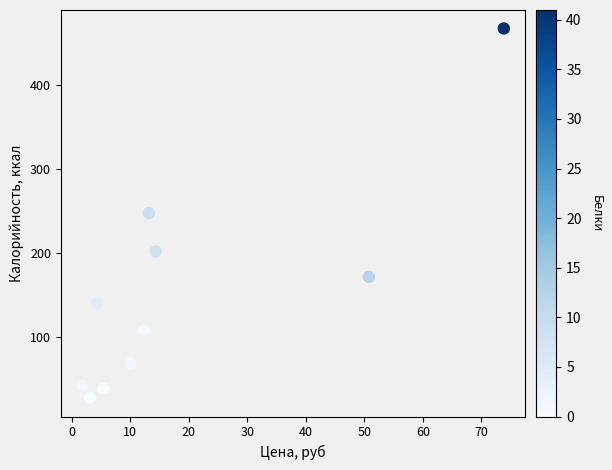

What is the range of X values (max minus min)?

72.1